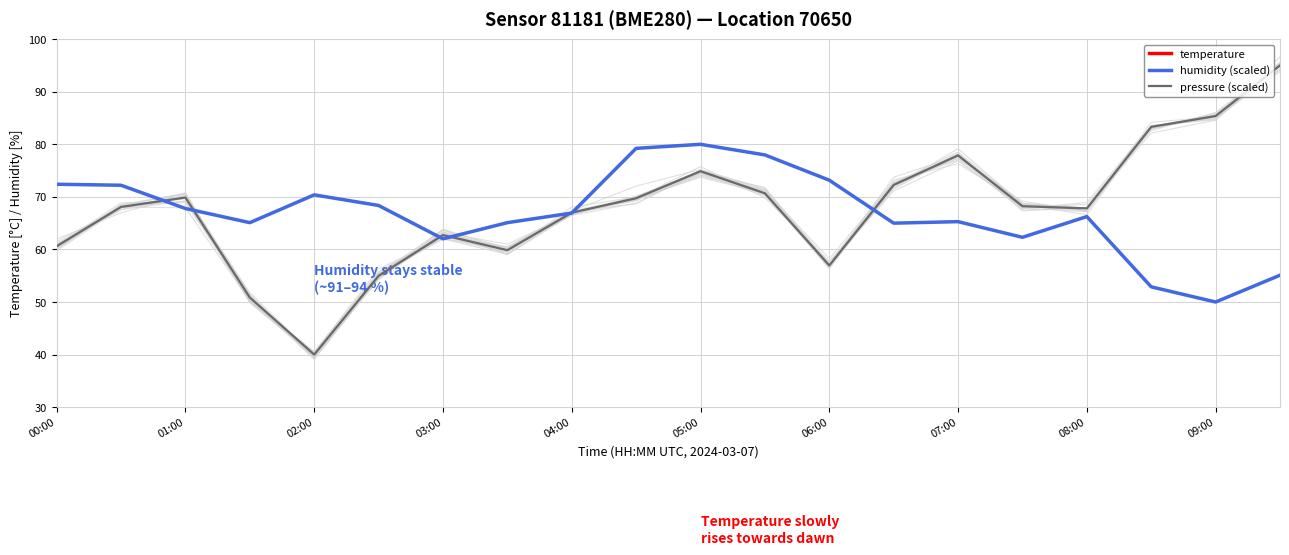

What is the minimum value for humidity (scaled)?

50.0